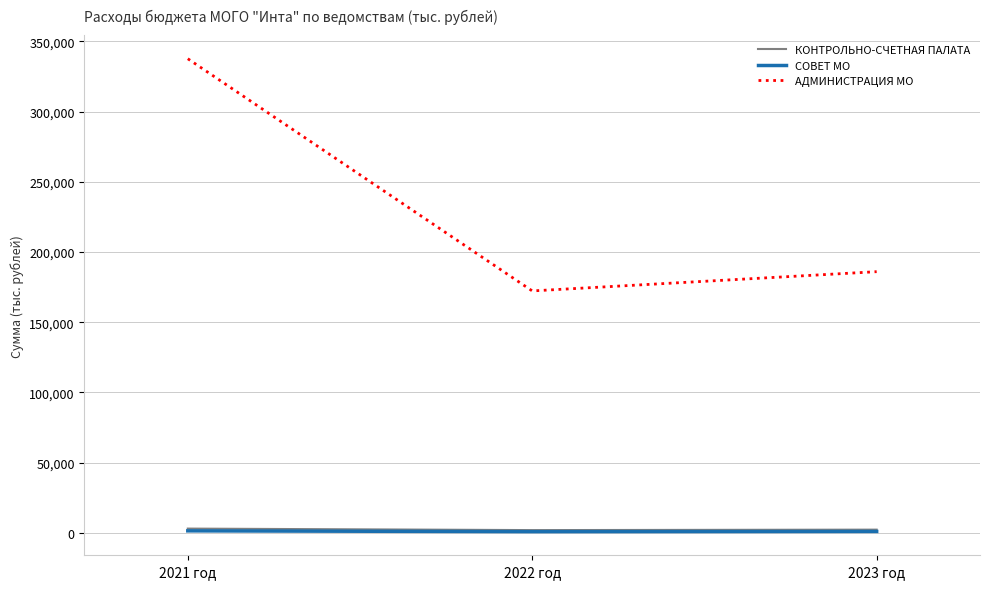

What are all the series names shown in the legend?

КОНТРОЛЬНО-СЧЕТНАЯ ПАЛАТА, СОВЕТ МО, АДМИНИСТРАЦИЯ МО